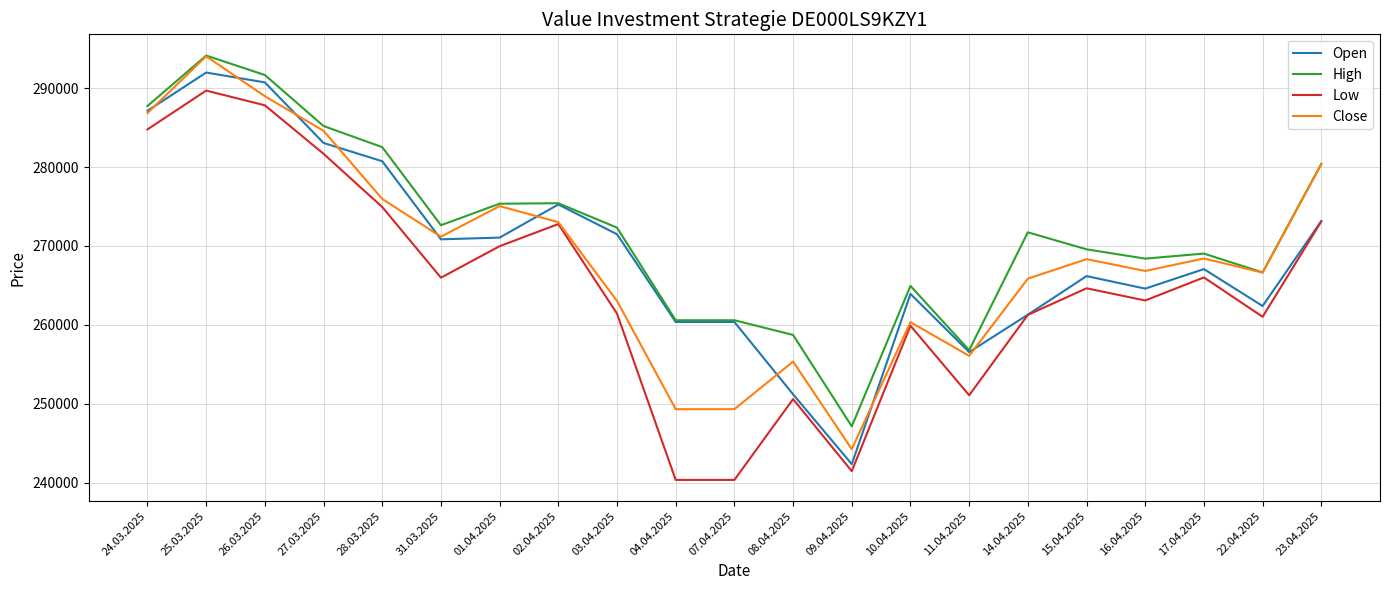

What is the difference between the highest and lowest values at 08.04.2025?

8132